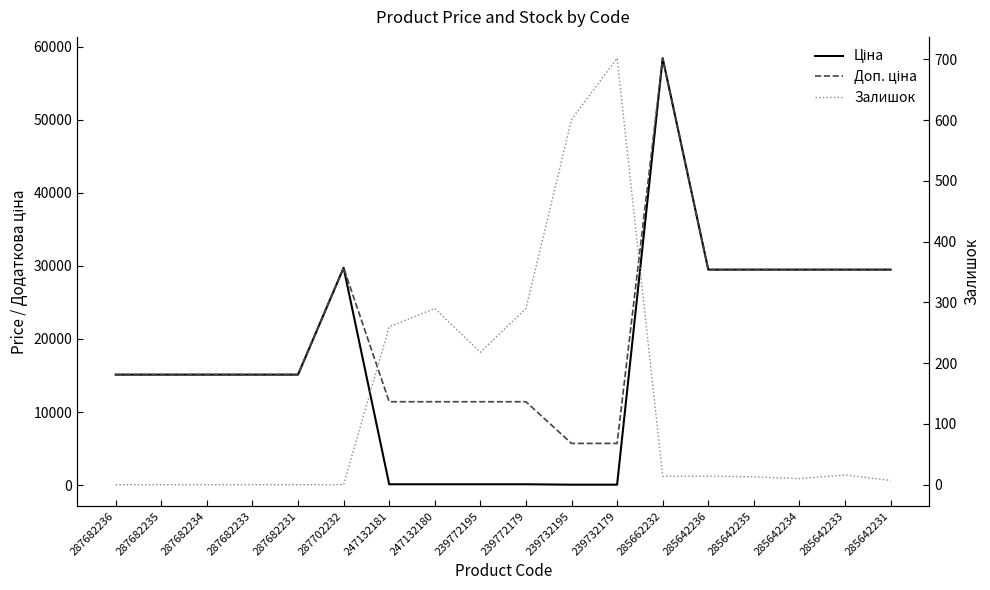

What is the label of the 9th point from the left?

239772195